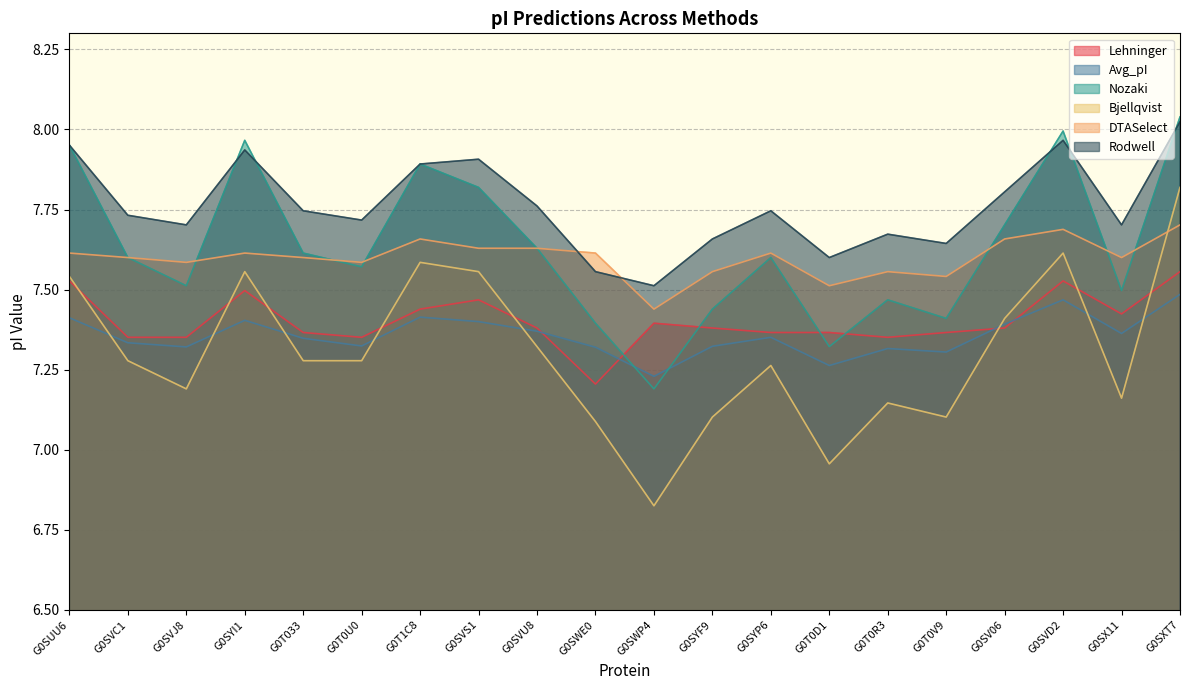

At G0SUU6, list the series in order from smallest to largest.

Avg_pI, Lehninger, Bjellqvist, DTASelect, Nozaki, Rodwell